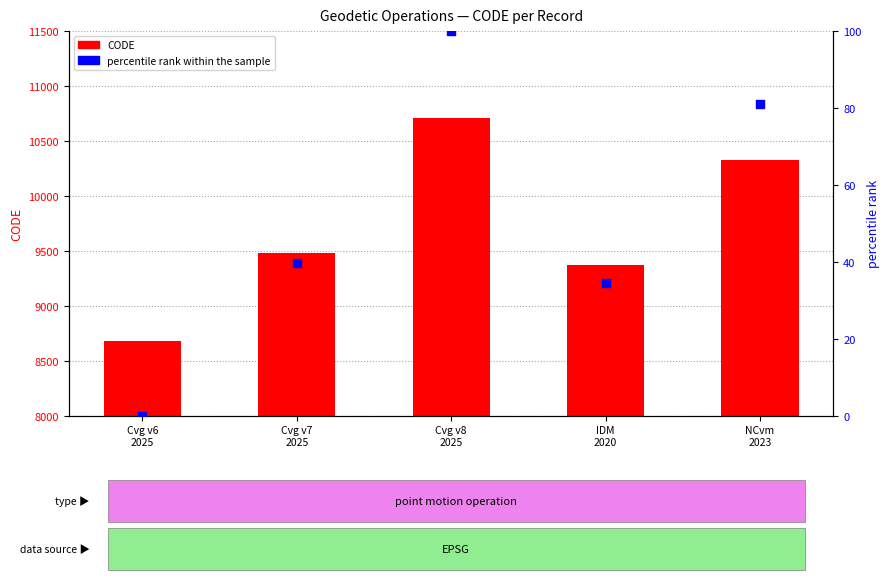

Which series contains the highest Y value?

CODE